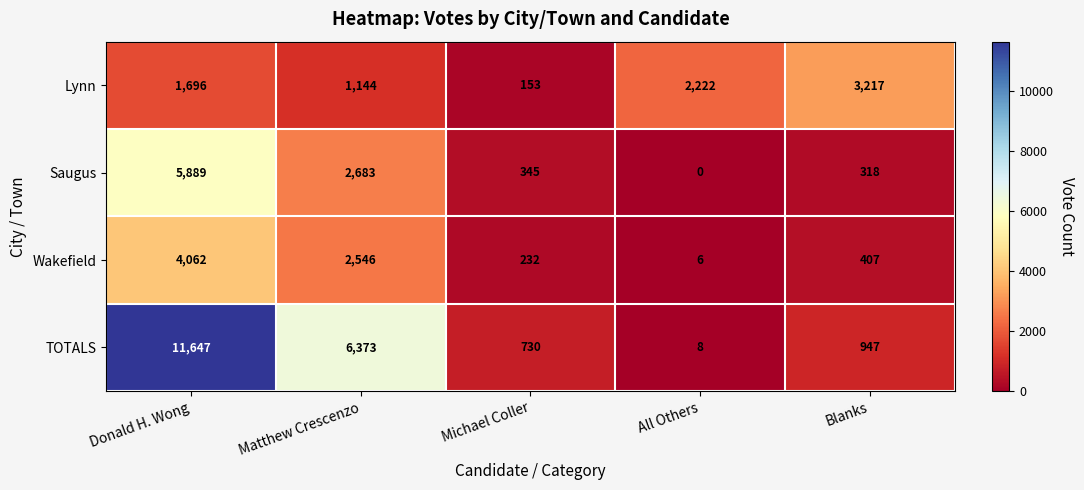

Which category has the lowest value across all series?

All Others